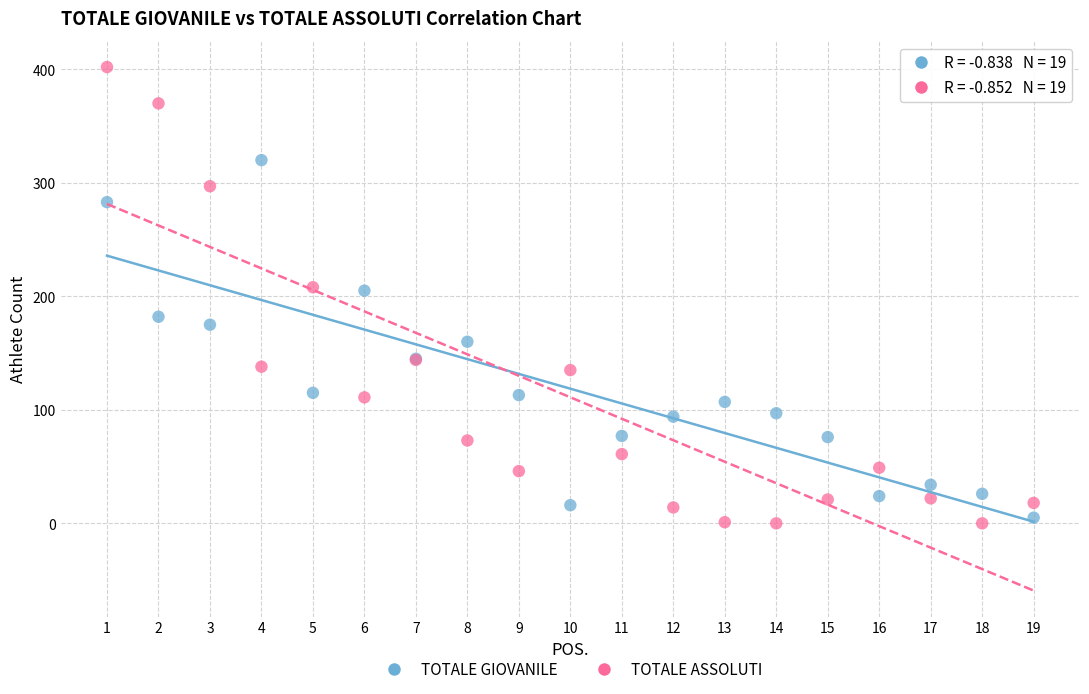

Which series has the widest spread of Y values?

TOTALE ASSOLUTI